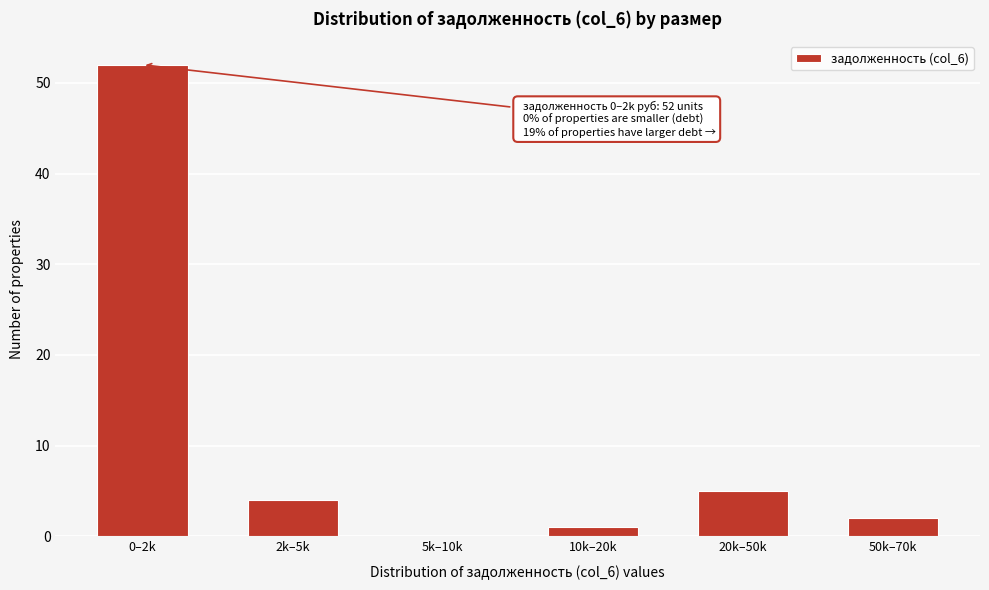

Reading left to right, what are all the values shown in this chart?

0–2k=52	2k–5k=4	5k–10k=0	10k–20k=1	20k–50k=5	50k–70k=2